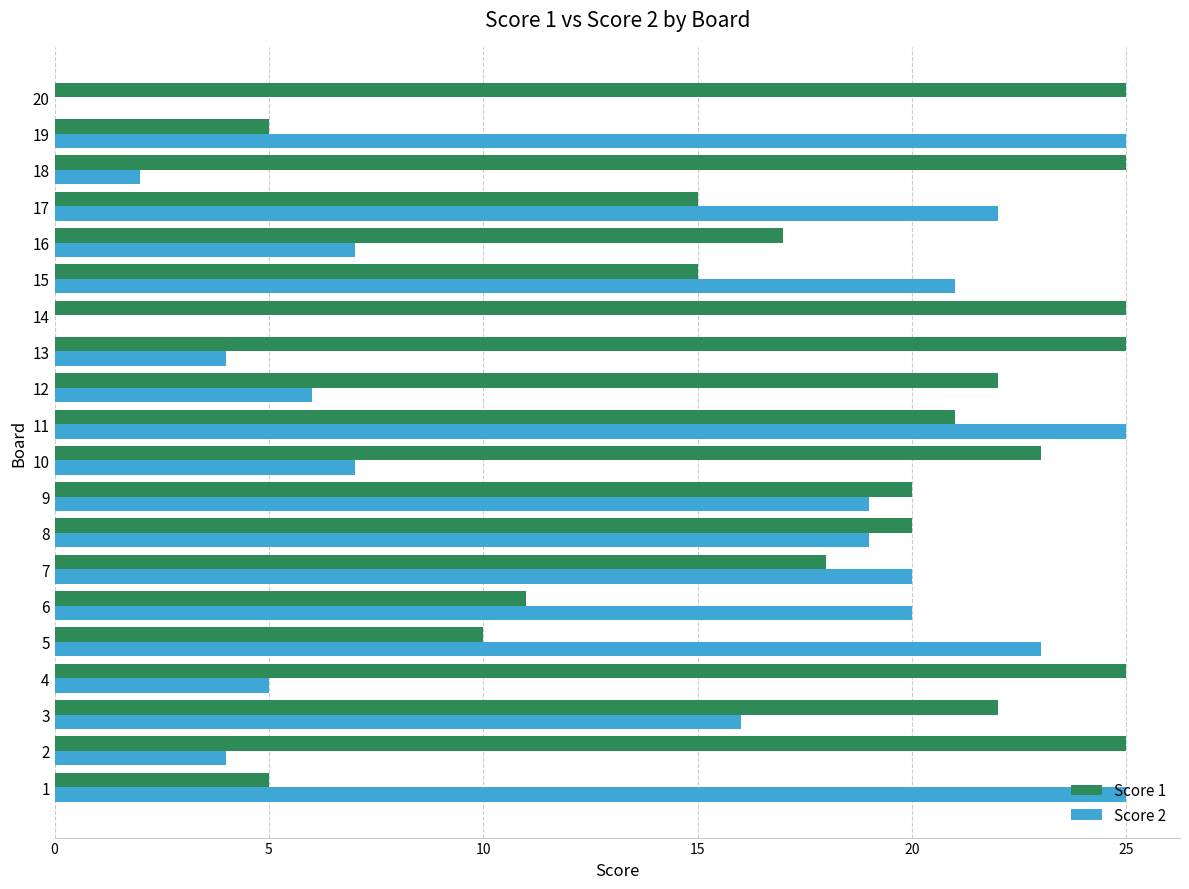

How many distinct data groups are displayed?

2